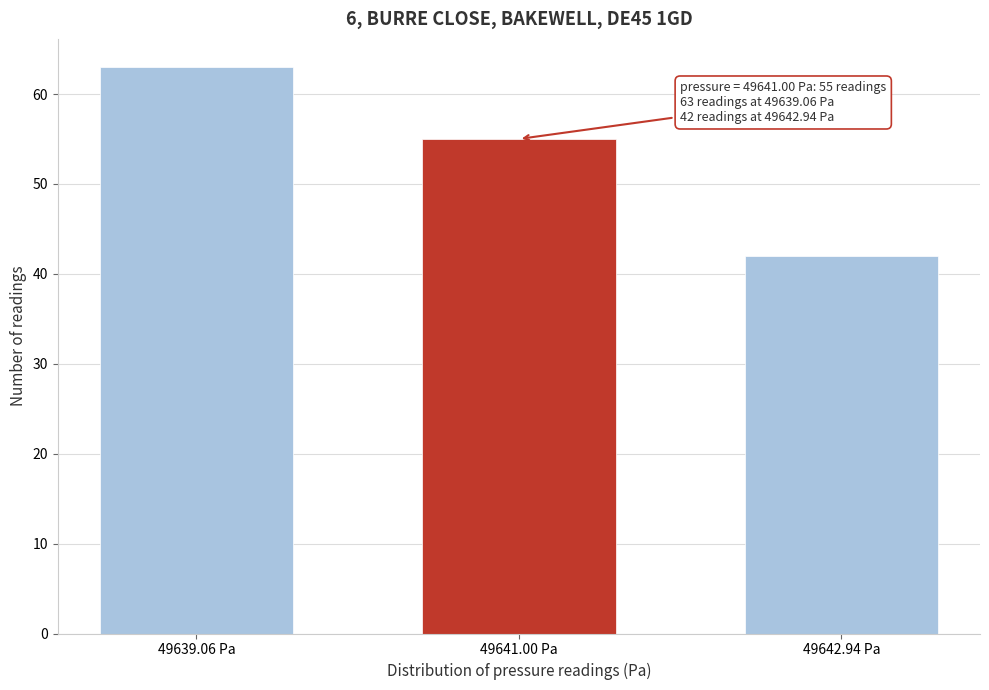

Reading left to right, list all the values displayed in this chart.

49639.06 Pa=63	49641.00 Pa=55	49642.94 Pa=42